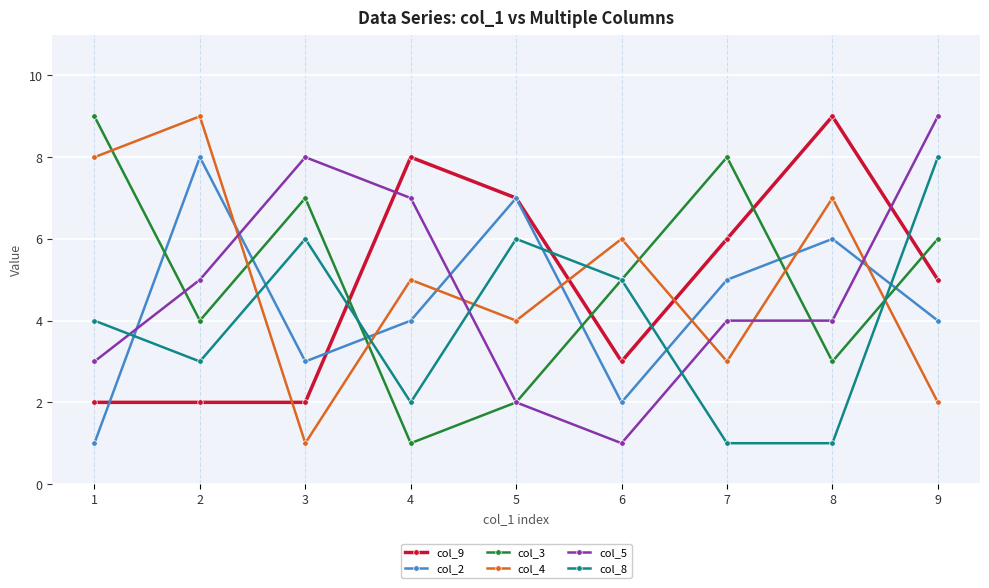

The value of col_9 at 4 is 8. True or false?

True